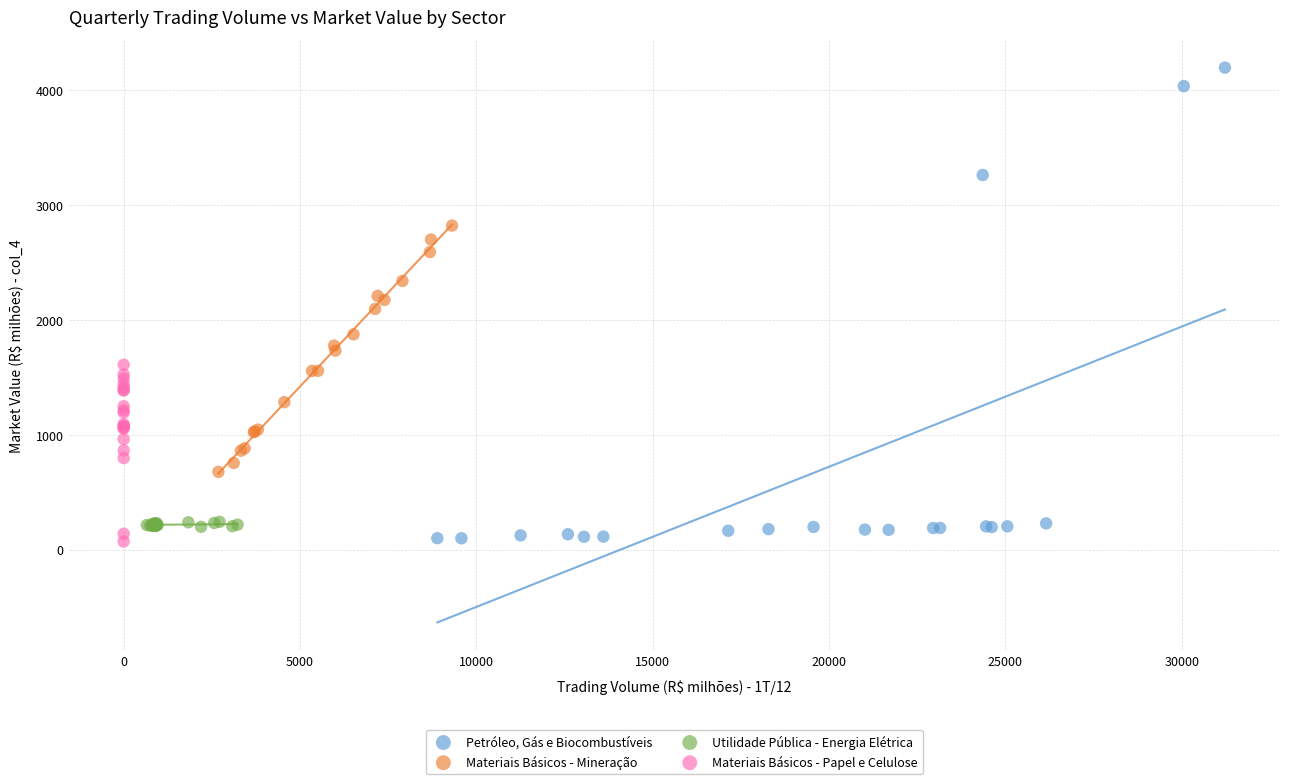

Which series has the widest spread of Y values?

Petróleo, Gás e Biocombustíveis